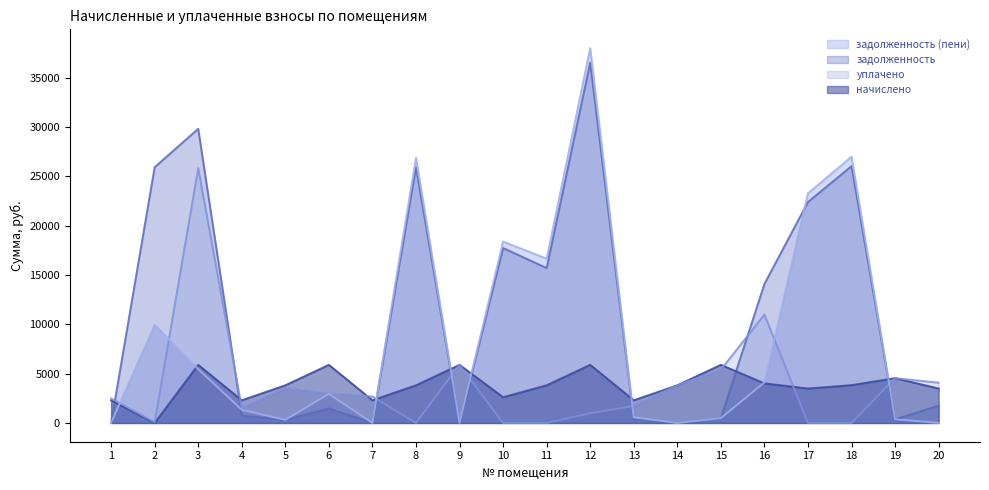

At how many categories does at least one series exceed 15777?

8